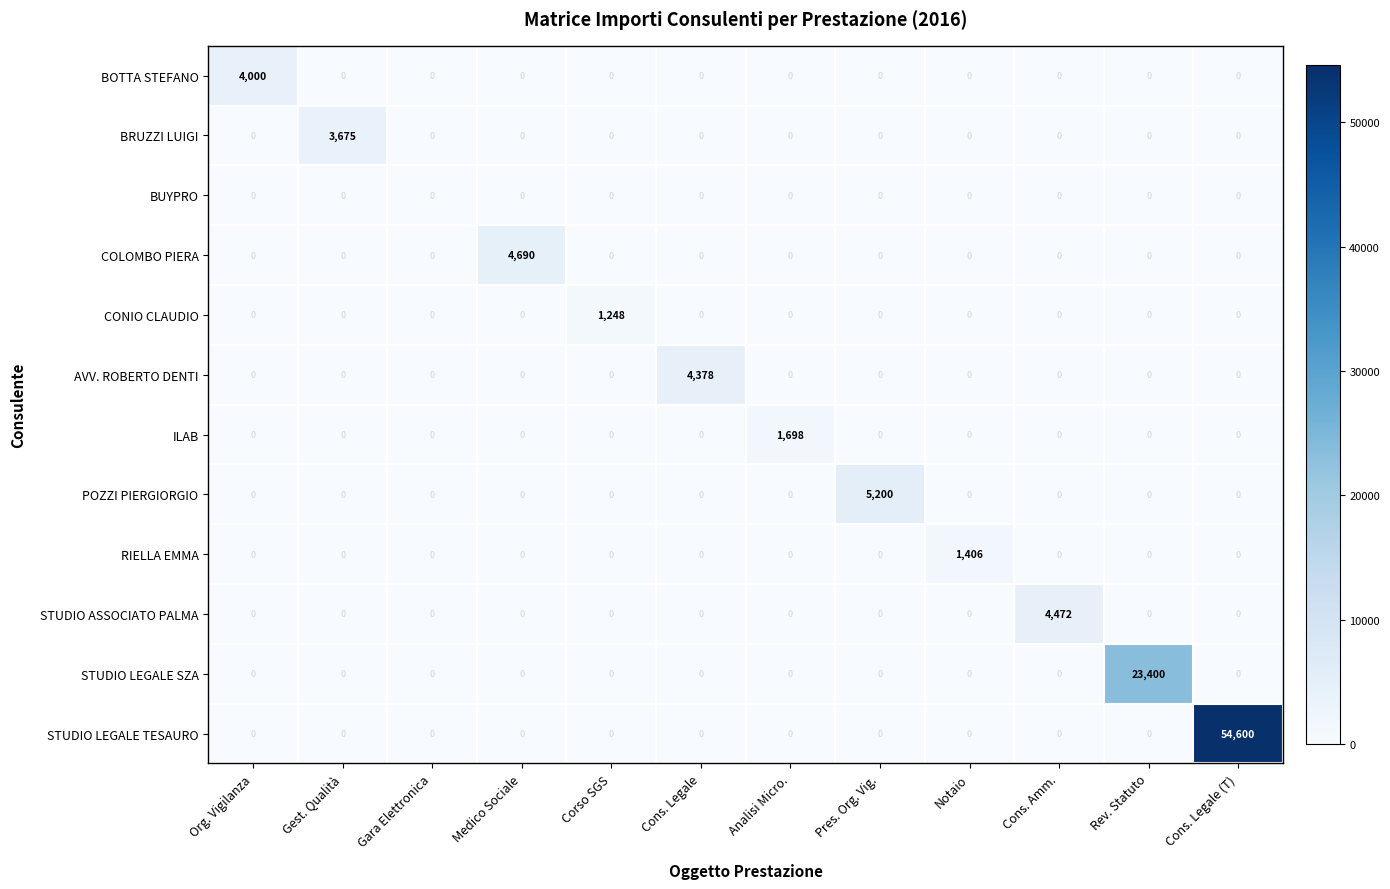

At which category is the sum across all series the highest?

Cons. Legale (T)